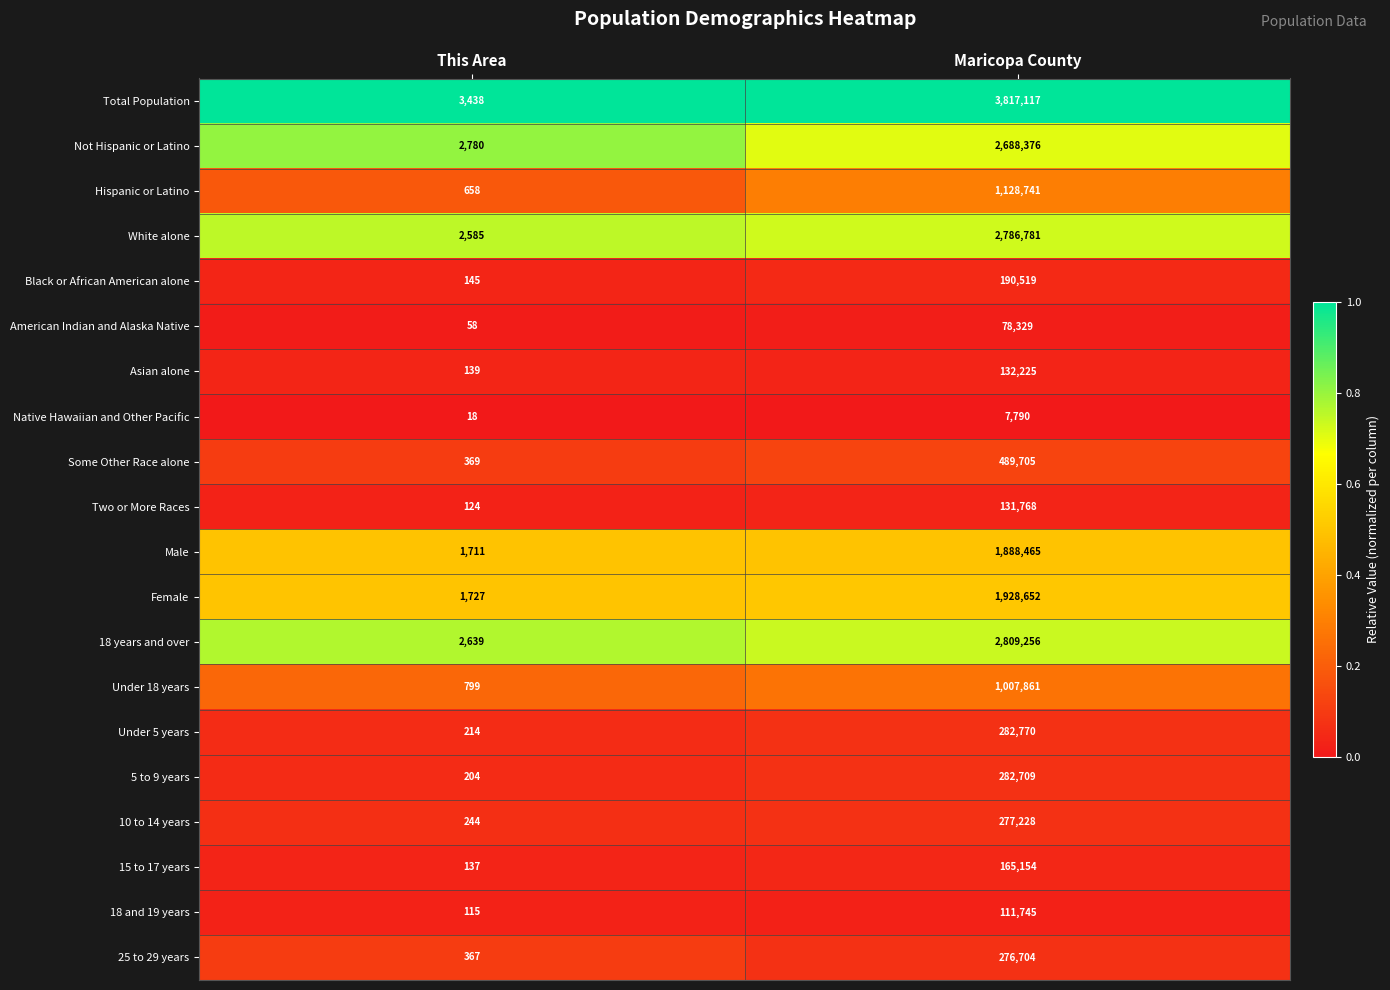

Which series changed the most between This Area and Maricopa County?

Total Population